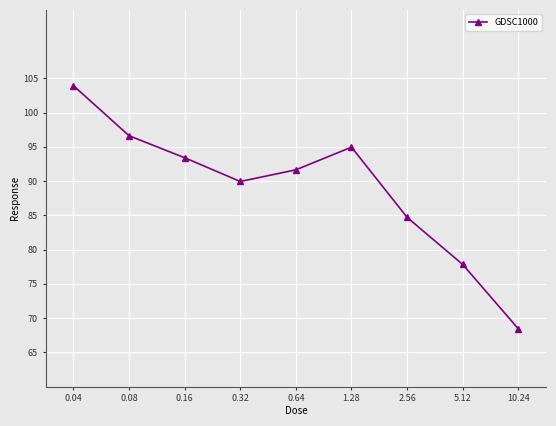

List the labels in order of value, smallest first.

10.24, 5.12, 2.56, 0.32, 0.64, 0.16, 1.28, 0.08, 0.04